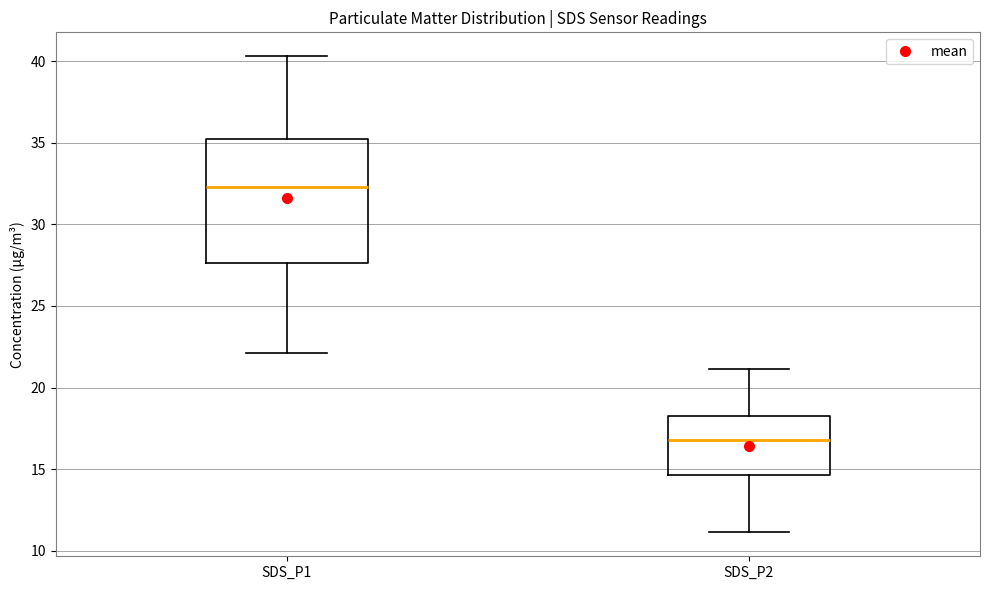

Comparing the boxes themselves (not the whiskers), which one is the tallest?

SDS_P1